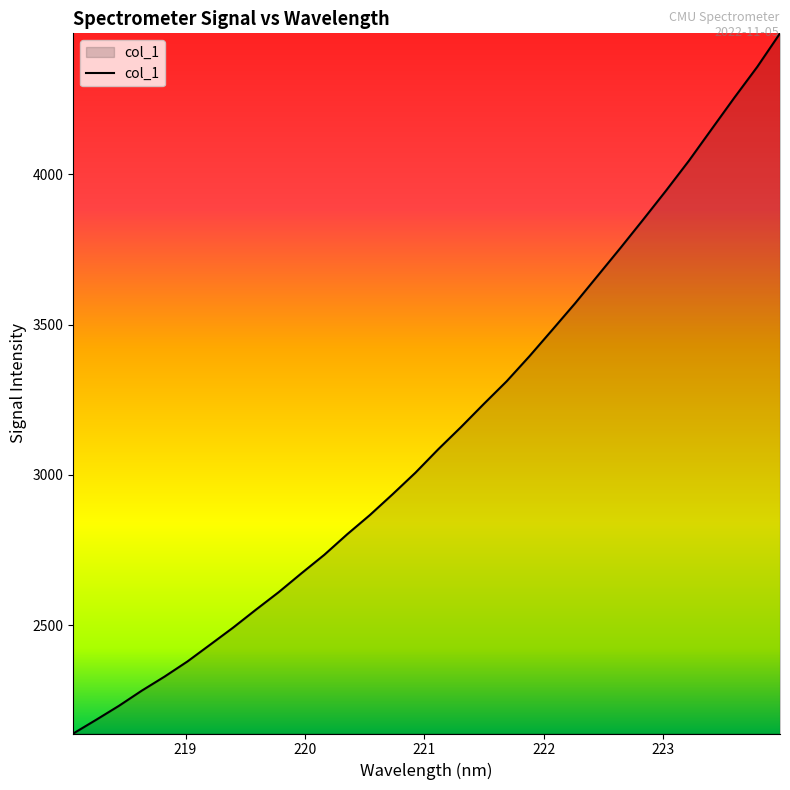

What is the difference between the maximum and minimum values?

2328.1